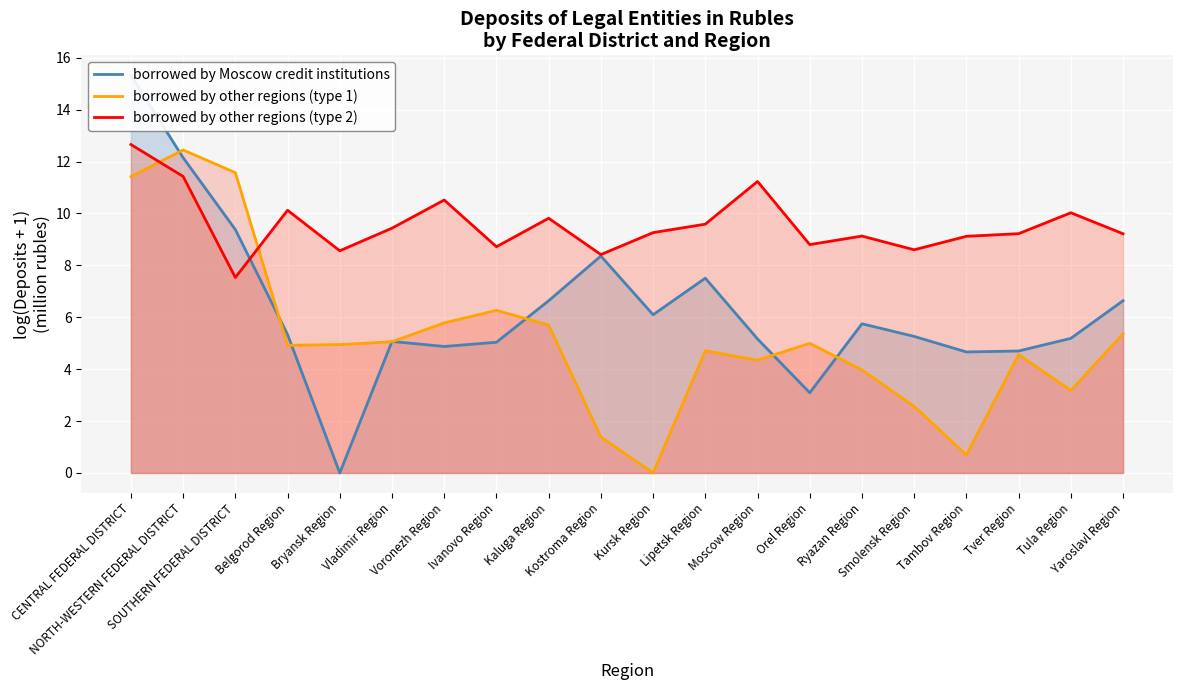

Which category has the lowest value in the borrowed by other regions (type 2) series?

SOUTHERN FEDERAL DISTRICT